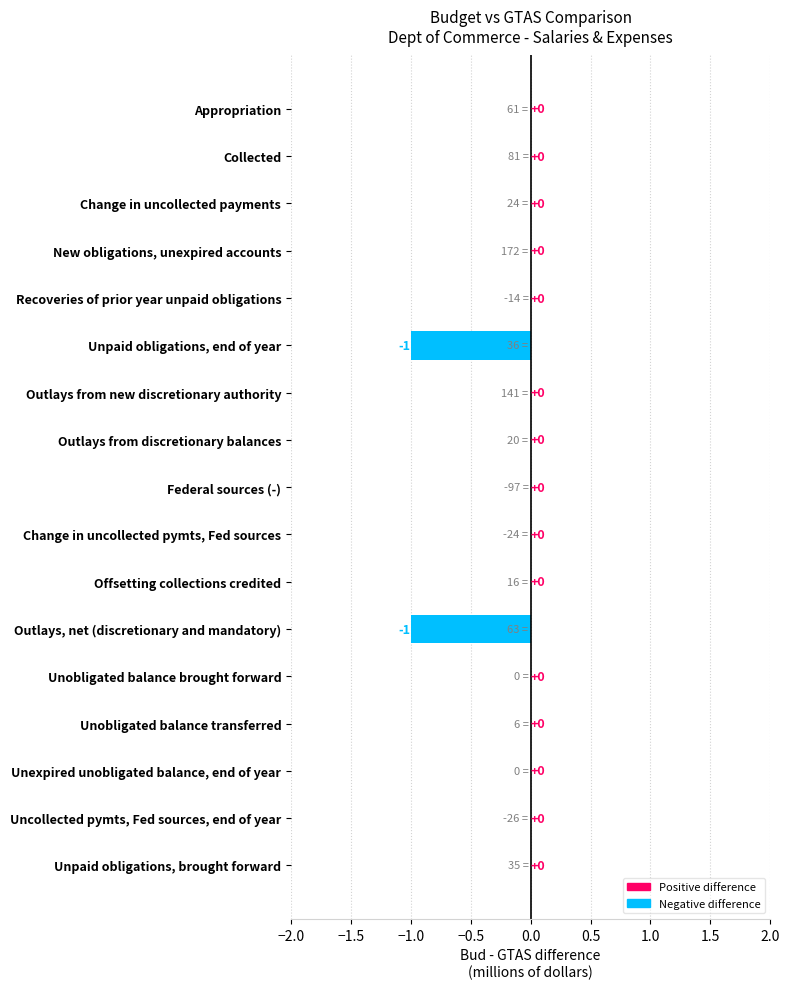

Is it true that the value at Outlays from new discretionary authority is 1?

False